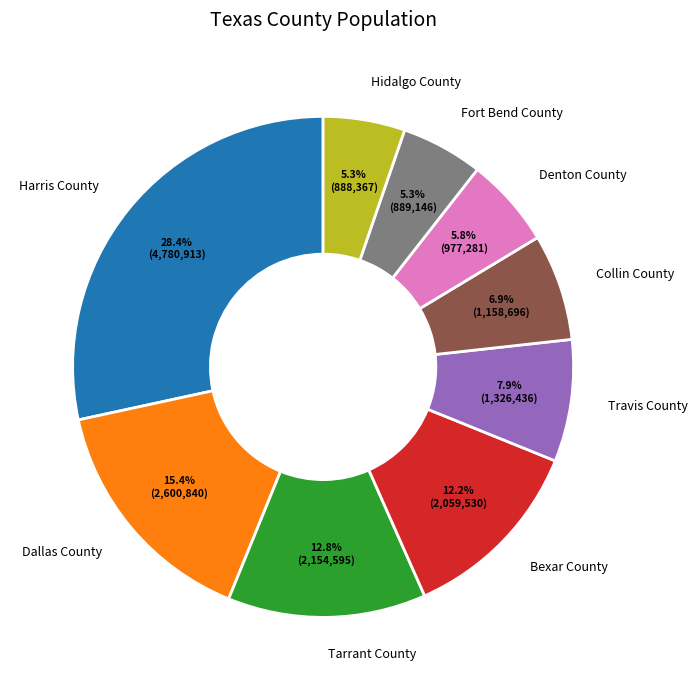

What is the ratio of the value at Denton County to the value at Collin County?

0.8